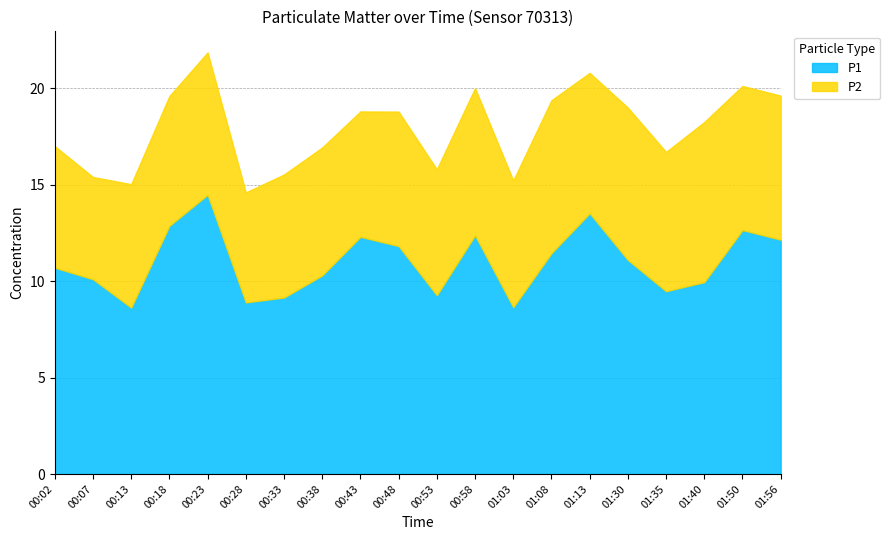

How many interior local valleys does the P2 series have?

7